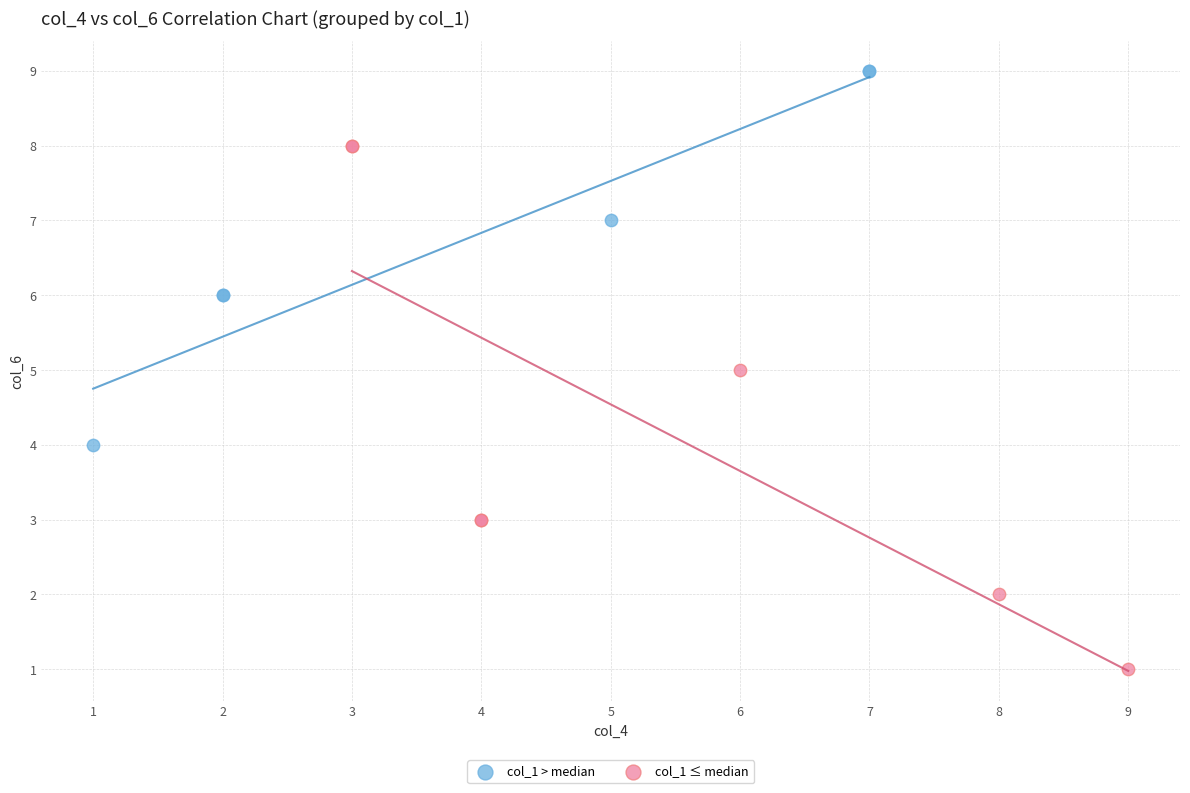

What are all the series names shown in the legend?

col_1 > median, col_1 ≤ median